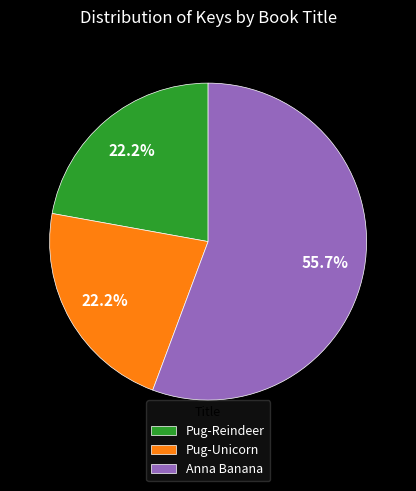

Is Pug-Reindeer the majority of the pie?

No